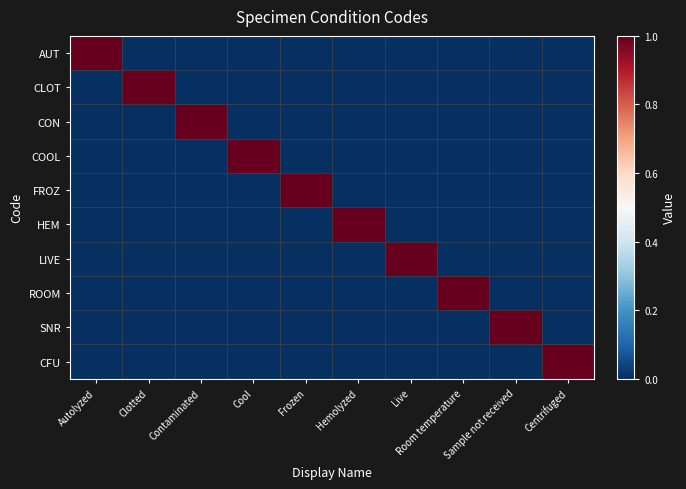

Reading left to right, list all the values displayed in this chart.

AUT: Autolyzed=1	Clotted=0	Contaminated=0	Cool=0	Frozen=0	Hemolyzed=0	Live=0	Room temperature=0	Sample not received=0	Centrifuged=0
CLOT: Autolyzed=0	Clotted=1	Contaminated=0	Cool=0	Frozen=0	Hemolyzed=0	Live=0	Room temperature=0	Sample not received=0	Centrifuged=0
CON: Autolyzed=0	Clotted=0	Contaminated=1	Cool=0	Frozen=0	Hemolyzed=0	Live=0	Room temperature=0	Sample not received=0	Centrifuged=0
COOL: Autolyzed=0	Clotted=0	Contaminated=0	Cool=1	Frozen=0	Hemolyzed=0	Live=0	Room temperature=0	Sample not received=0	Centrifuged=0
FROZ: Autolyzed=0	Clotted=0	Contaminated=0	Cool=0	Frozen=1	Hemolyzed=0	Live=0	Room temperature=0	Sample not received=0	Centrifuged=0
HEM: Autolyzed=0	Clotted=0	Contaminated=0	Cool=0	Frozen=0	Hemolyzed=1	Live=0	Room temperature=0	Sample not received=0	Centrifuged=0
LIVE: Autolyzed=0	Clotted=0	Contaminated=0	Cool=0	Frozen=0	Hemolyzed=0	Live=1	Room temperature=0	Sample not received=0	Centrifuged=0
ROOM: Autolyzed=0	Clotted=0	Contaminated=0	Cool=0	Frozen=0	Hemolyzed=0	Live=0	Room temperature=1	Sample not received=0	Centrifuged=0
SNR: Autolyzed=0	Clotted=0	Contaminated=0	Cool=0	Frozen=0	Hemolyzed=0	Live=0	Room temperature=0	Sample not received=1	Centrifuged=0
CFU: Autolyzed=0	Clotted=0	Contaminated=0	Cool=0	Frozen=0	Hemolyzed=0	Live=0	Room temperature=0	Sample not received=0	Centrifuged=1